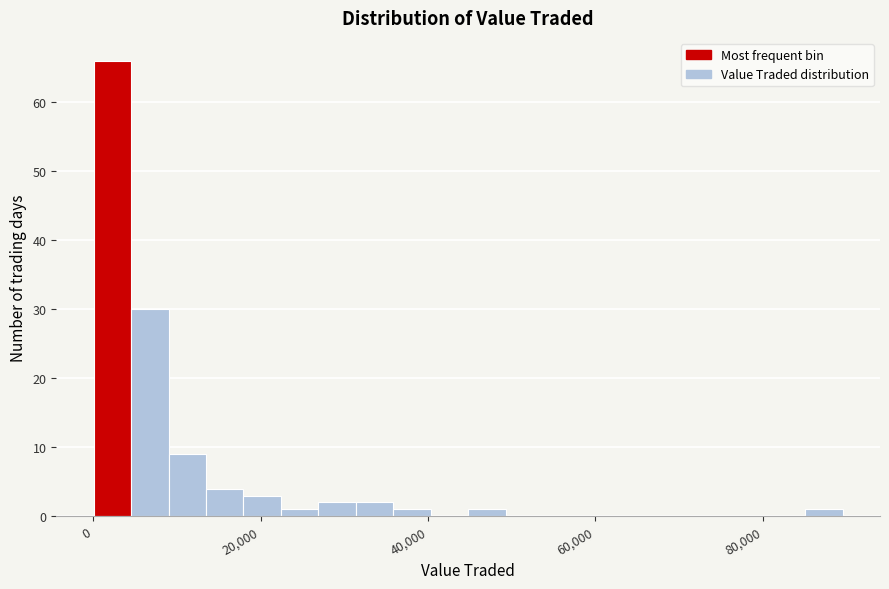

Around what value on the x-axis is the tallest bar? Give the approximate position of its centre, as read against the axis.

2000